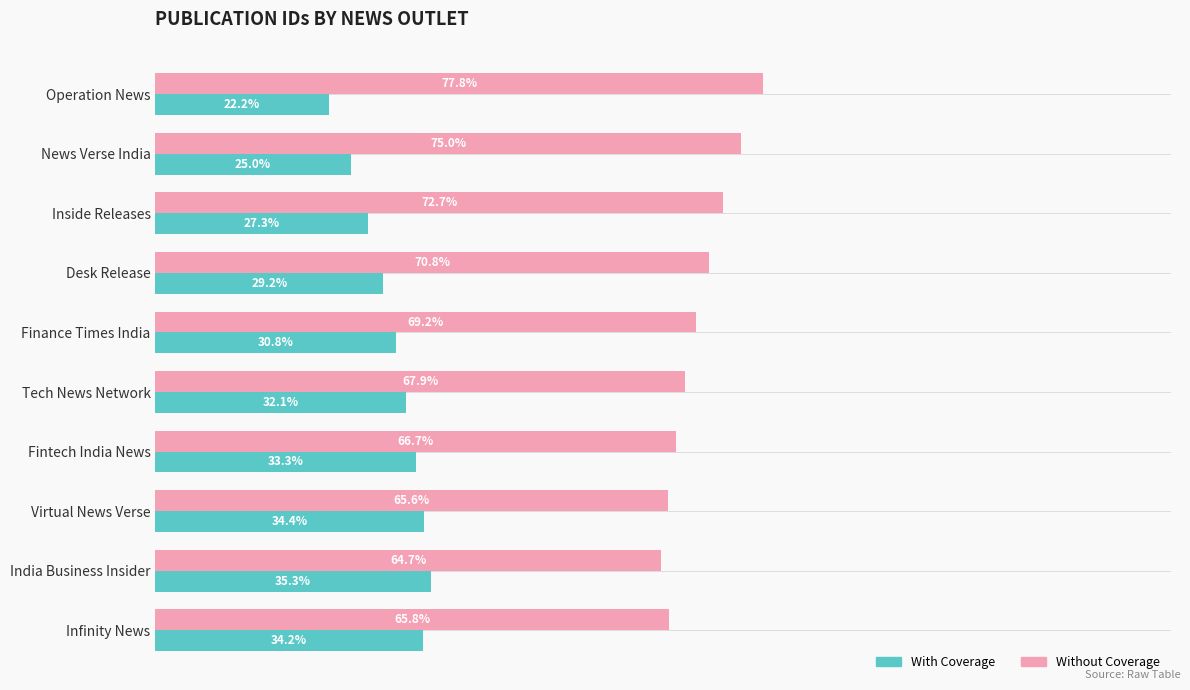

Which series has the largest total across all categories?

Without Coverage